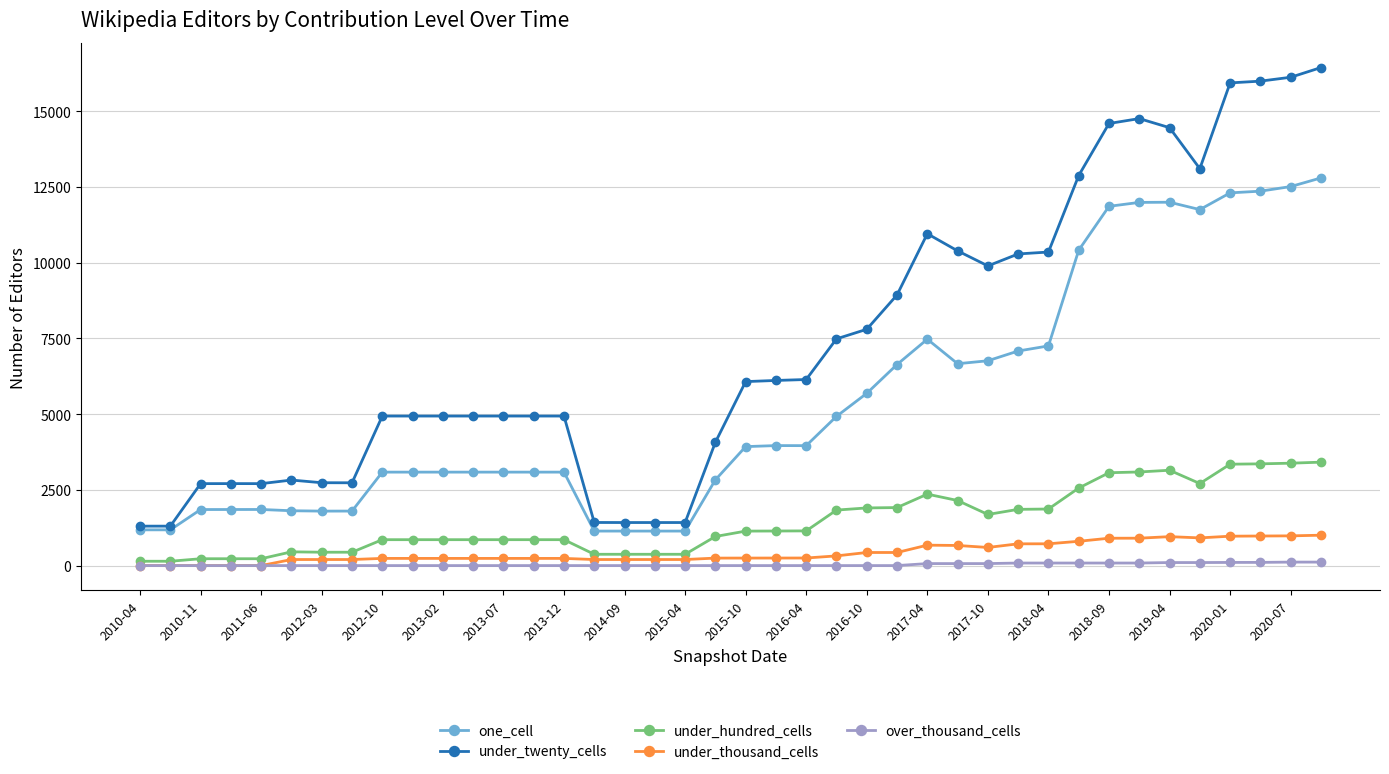

True or false: under_twenty_cells has more than 1 points higher than both neighbors.

True